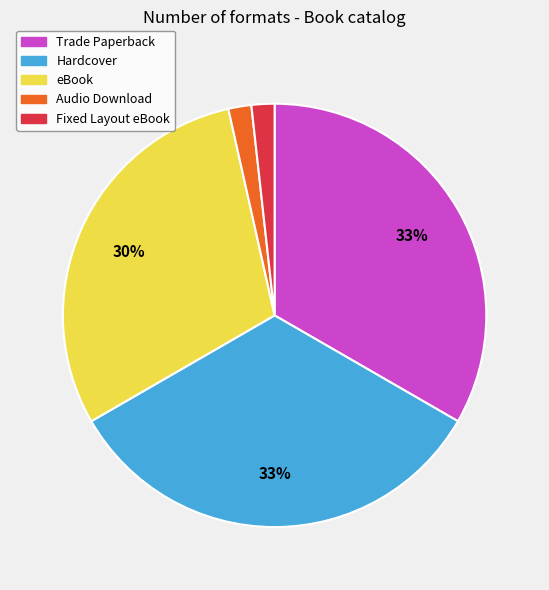

Is there any slice that represents more than half of the pie?

No